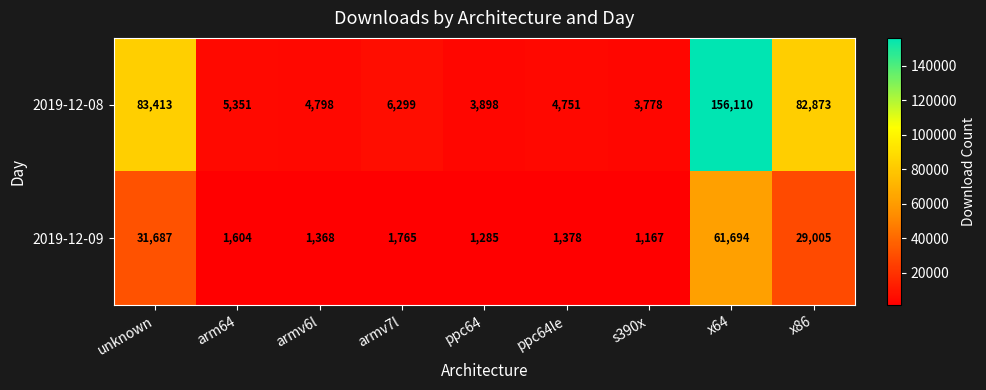

What is the total value across all series at arm64?

6955